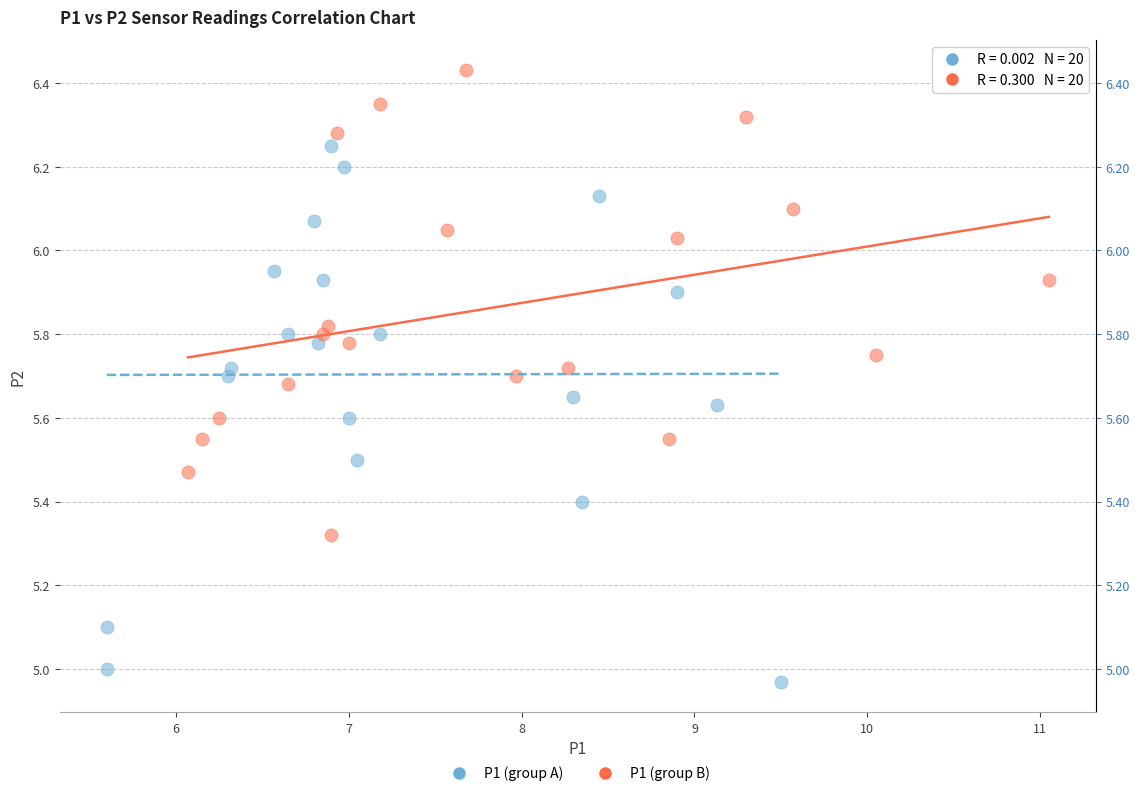

Which series contains the highest Y value?

P1 (group B)